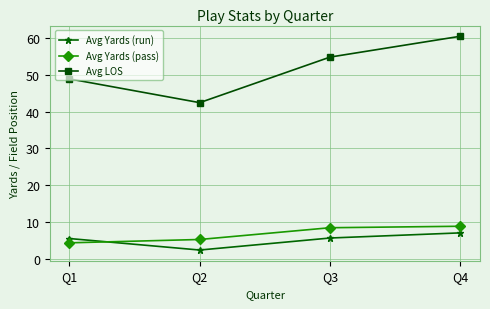

After their last crossing, which series has the higher values: Avg Yards (run) or Avg Yards (pass)?

Avg Yards (pass)